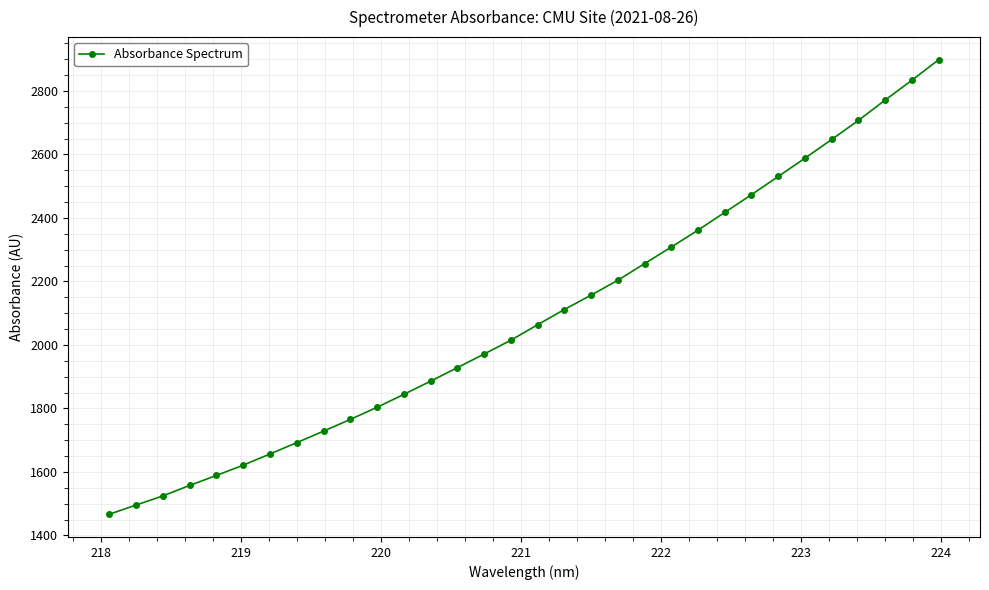

Does the chart have visible grid lines?

Yes